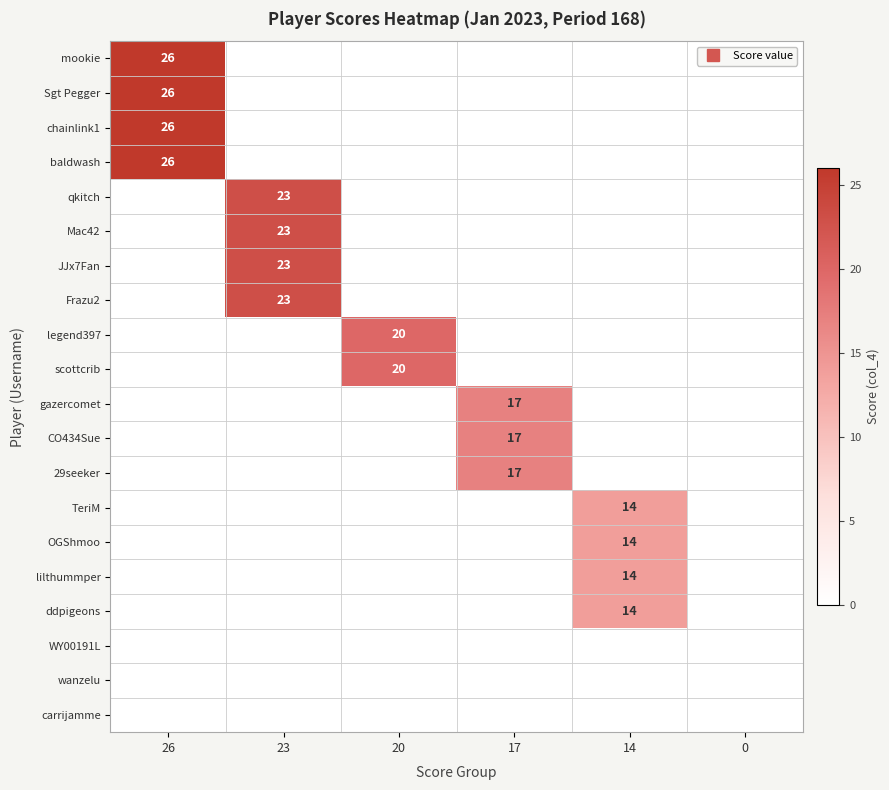

Is the value of gazercomet at 14 greater than the value of Sgt Pegger at 0?

No